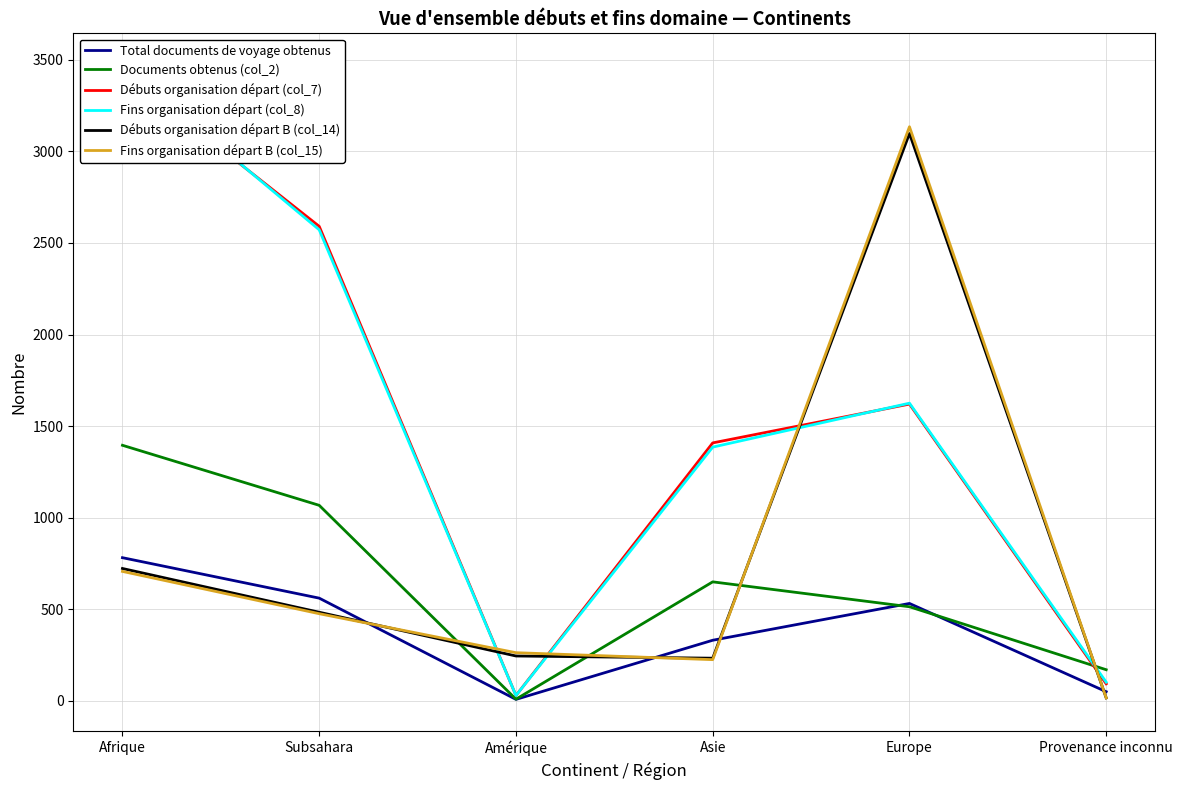

Reading left to right, transcribe all the data shown in this chart.

Total documents de voyage obtenus: 781	560	7	330	531	49
Documents obtenus (col_2): 1395	1067	8	649	513	169
Débuts organisation départ (col_7): 3439	2591	28	1408	1620	92
Fins organisation départ (col_8): 3472	2572	28	1385	1625	101
Débuts organisation départ B (col_14): 722	483	244	232	3098	15
Fins organisation départ B (col_15): 706	475	262	224	3135	15